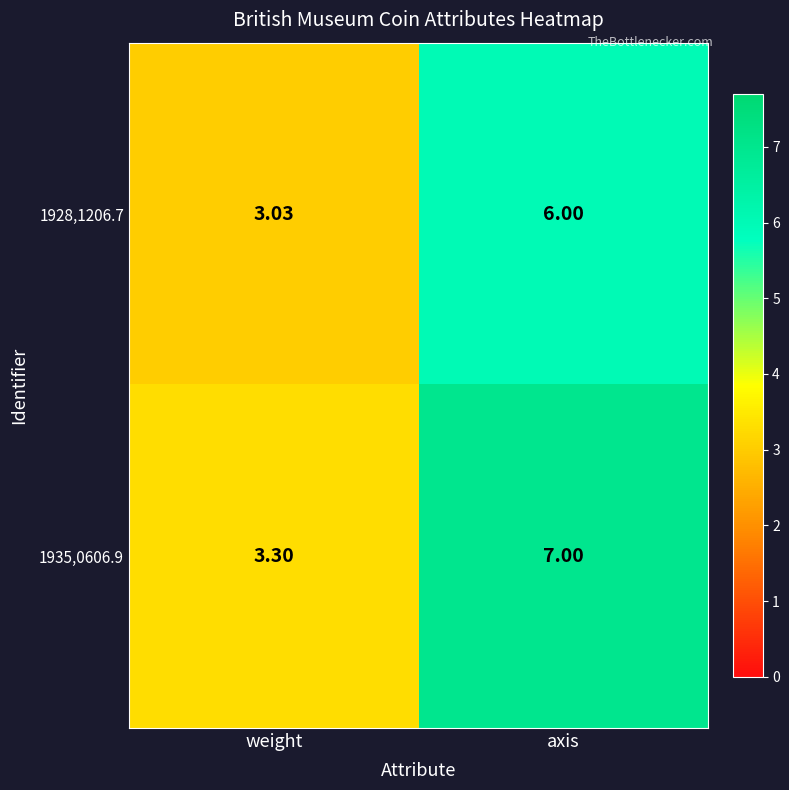

Which series changed the most between weight and axis?

1935,0606.9